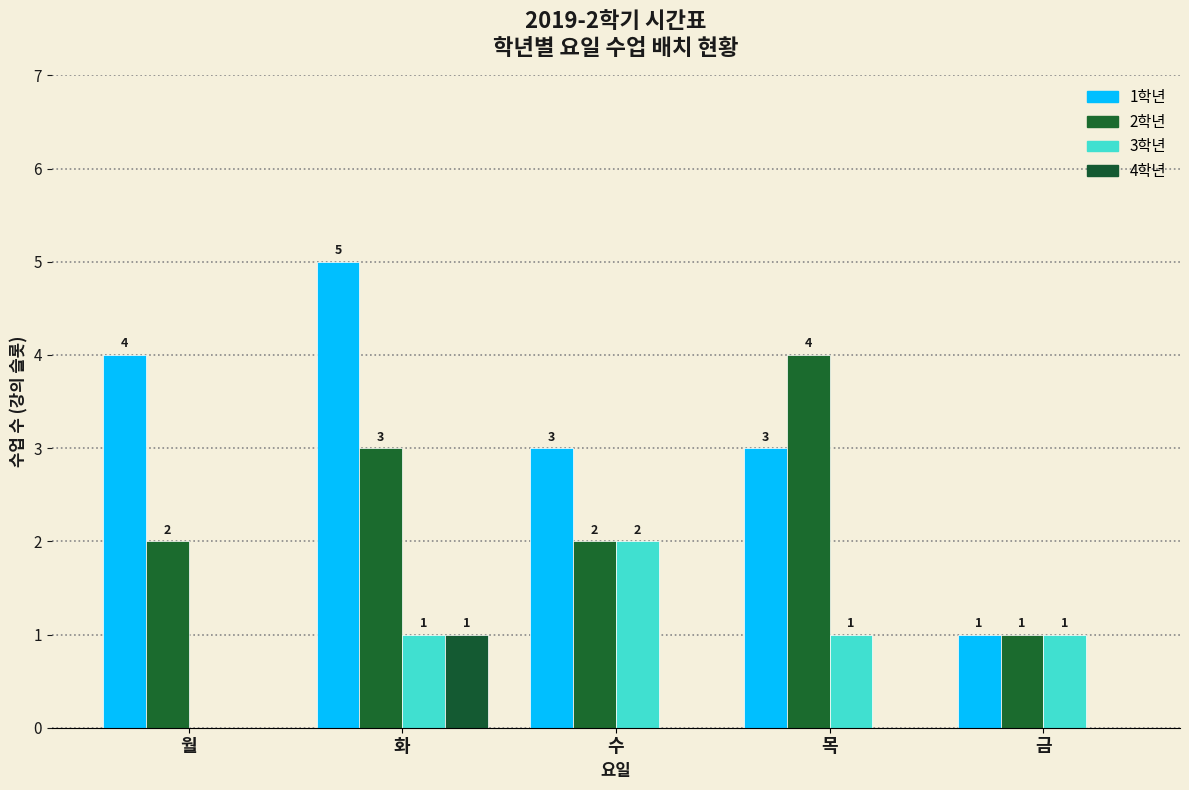

Reading right to left, transcribe all the data shown in this chart.

1학년: 1	3	3	5	4
2학년: 1	4	2	3	2
3학년: 1	1	2	1	0
4학년: 0	0	0	1	0